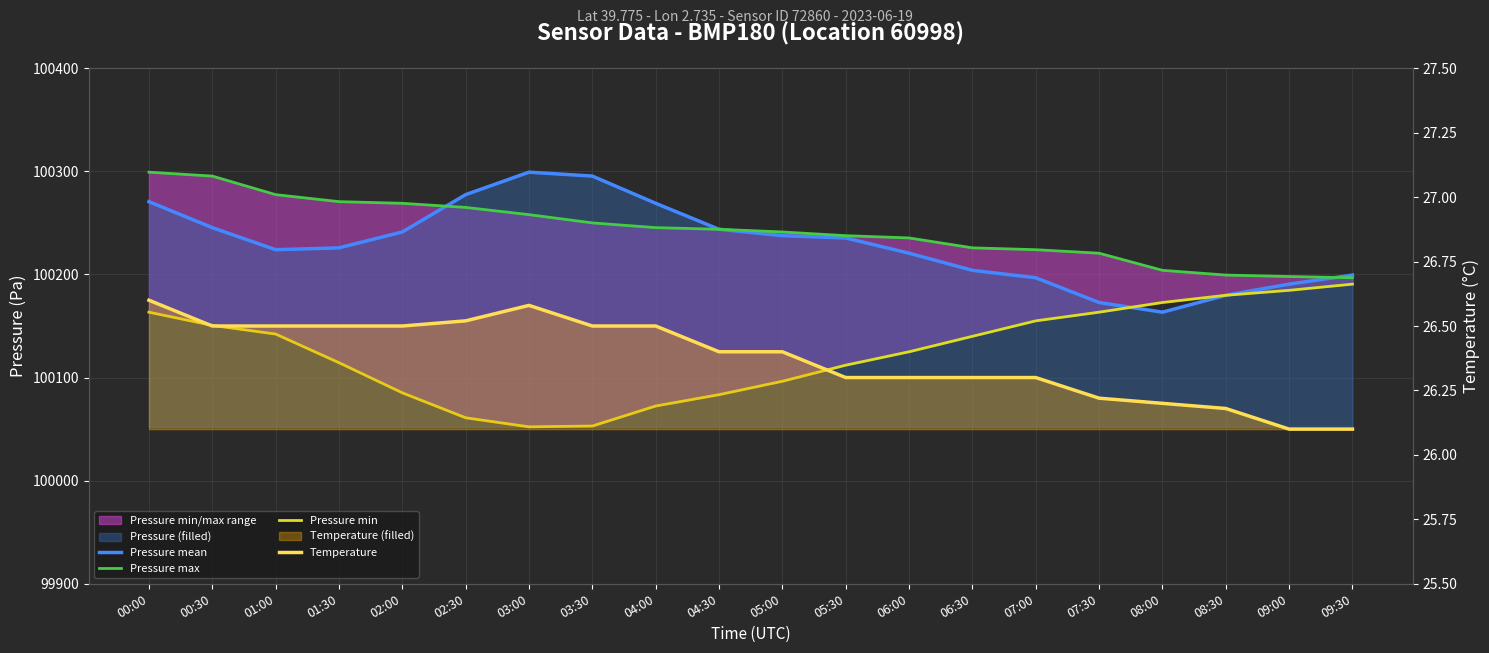

Which category has the lowest value across all series?

09:00